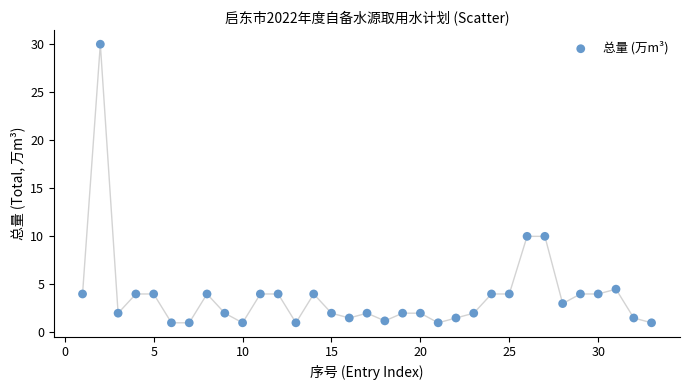

What is the range of X values (max minus min)?

32.0